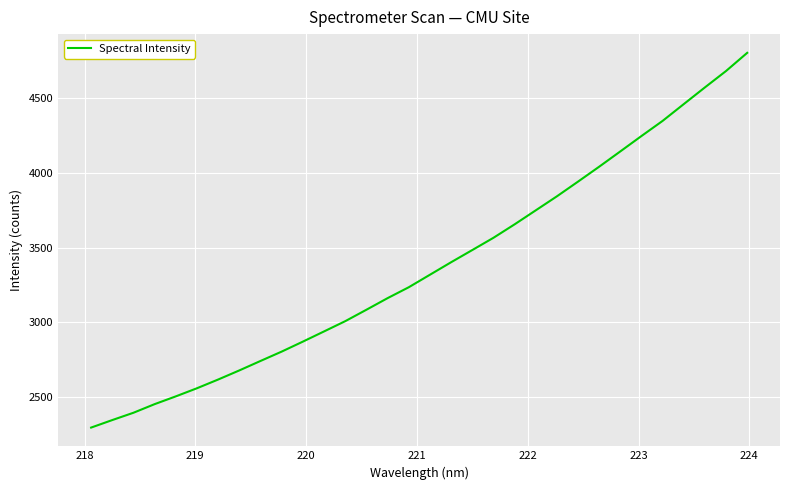

What is the maximum value shown in the chart?

4801.4